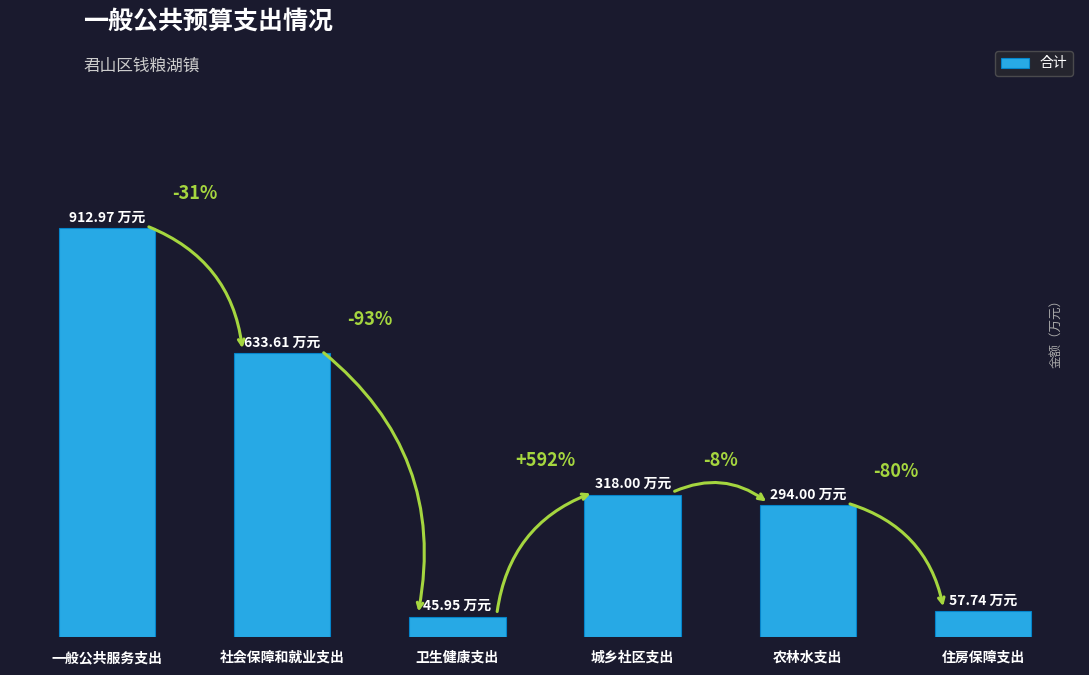

Are the bars horizontal?

No